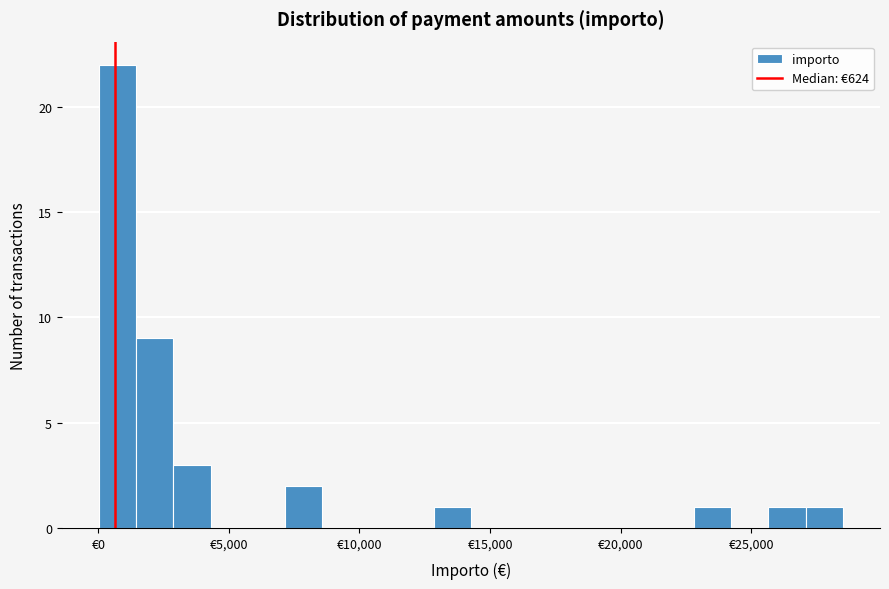

Around what value on the x-axis is the tallest bar? Give the approximate position of its centre, as read against the axis.

500